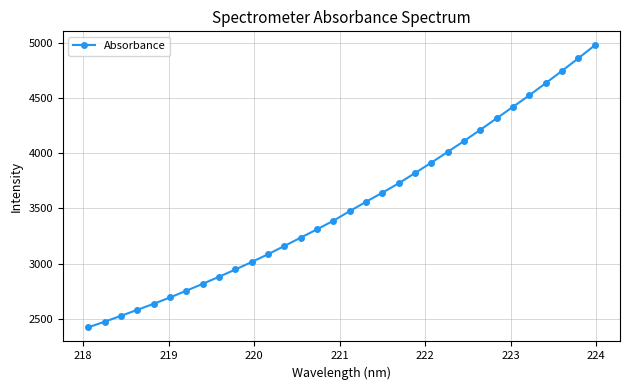

True or false: the data has more than 2 interior local peaks.

False